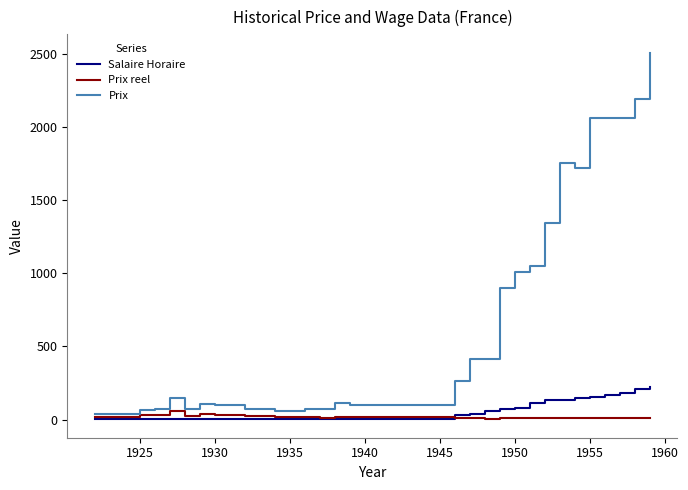

Rank the series by their maximum value, from highest to lowest.

Prix, Salaire Horaire, Prix reel